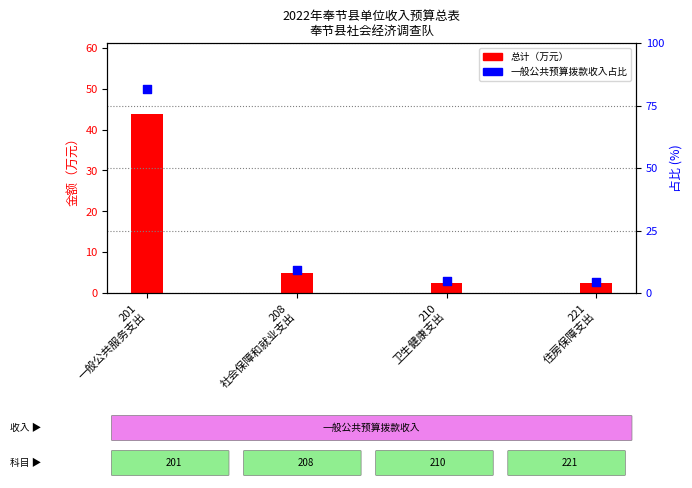

Which series has the largest total across all categories?

一般公共预算拨款收入占比